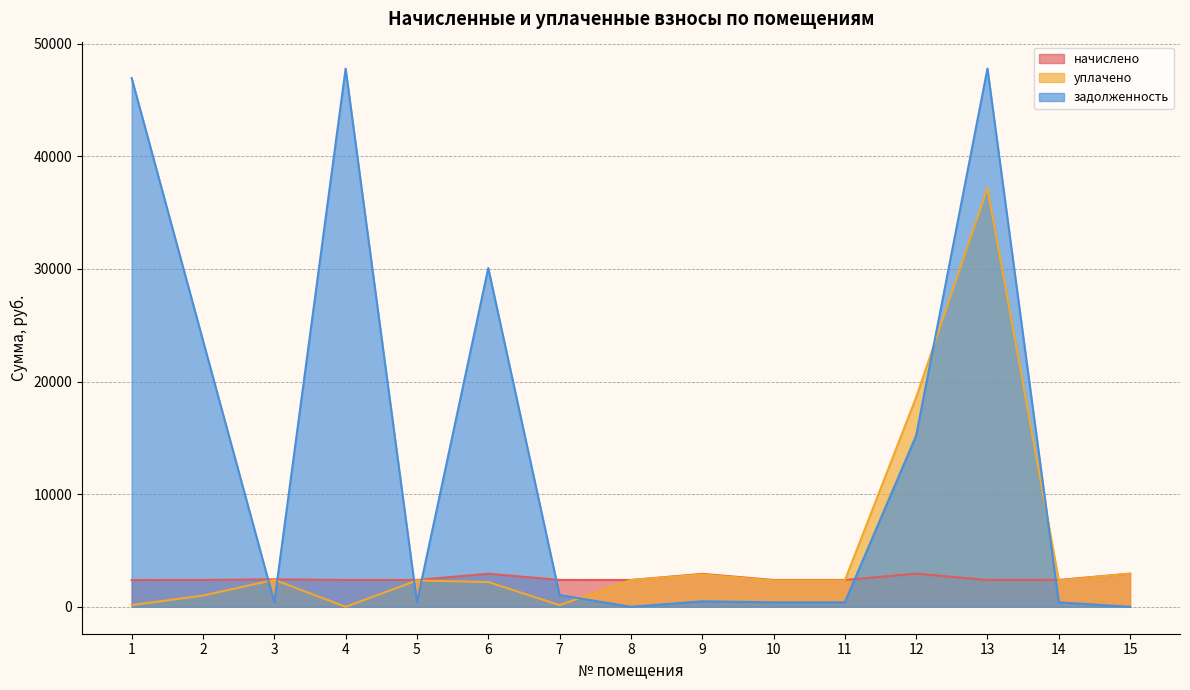

What is the total value across all series at 3?

5247.8